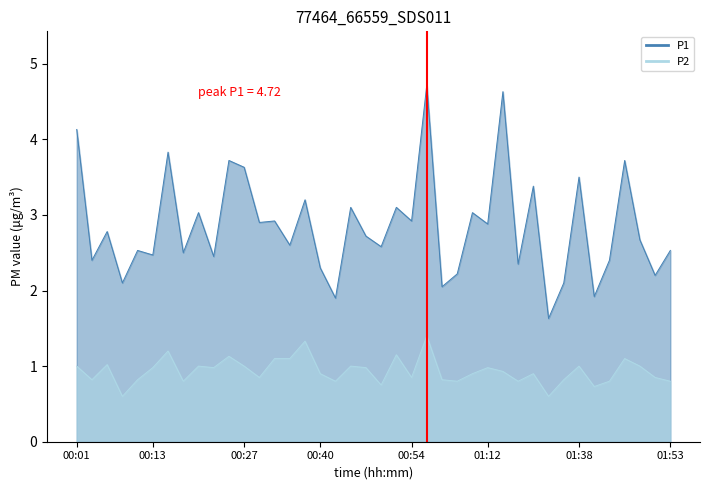

How many lines are shown in the chart?

2